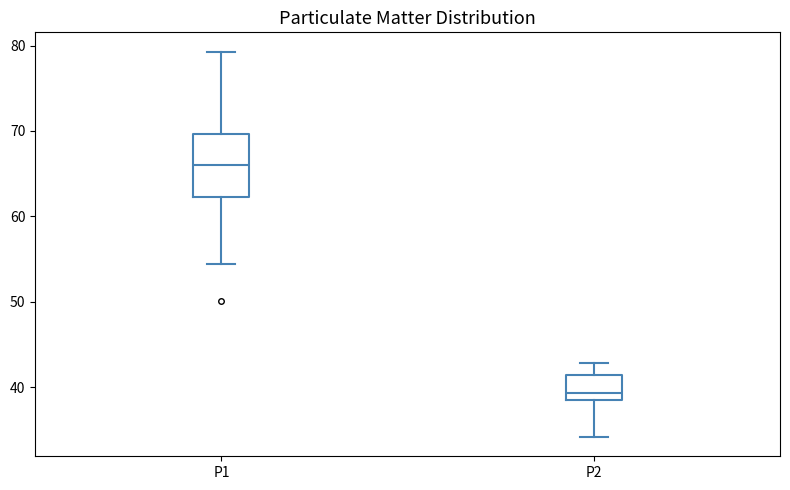

Reading left to right, read every box against the y-axis: the position of its median line, the range the box covers, and the ends of its whiskers. The values are not printed on the chart, so give them approximately, as read against the axis.

P1: median 66, box 62 to 70, whiskers 54 to 79
P2: median 39, box 38 to 41, whiskers 34 to 43